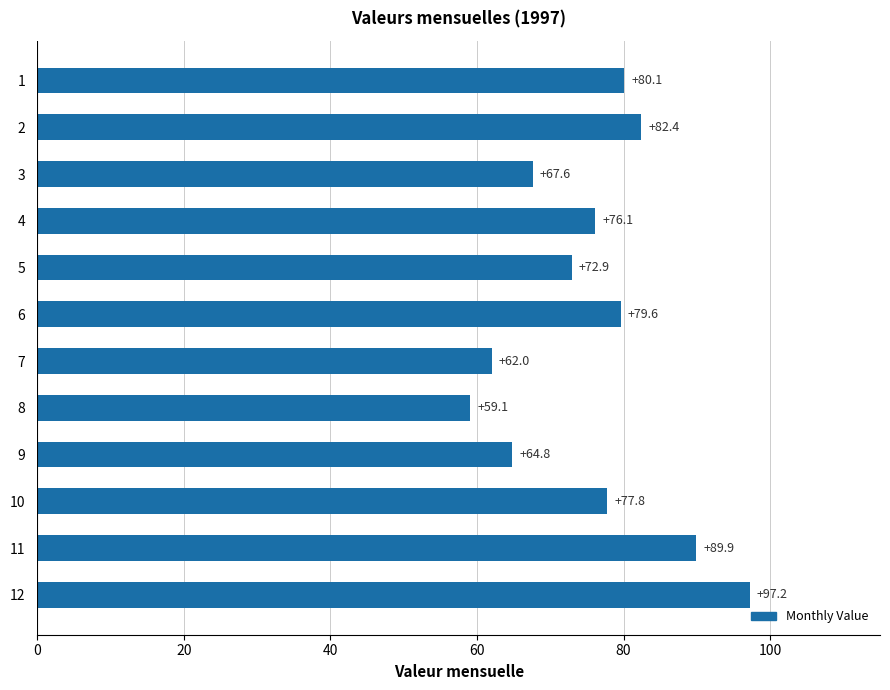

List the labels in order of value, smallest first.

8, 7, 9, 3, 5, 4, 10, 6, 1, 2, 11, 12